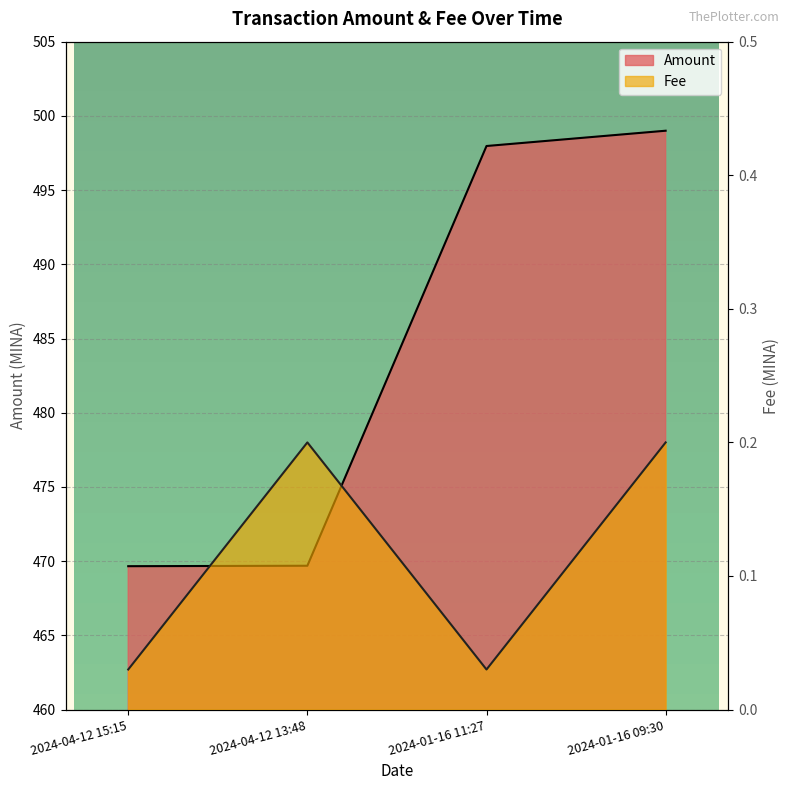

What are all the series names shown in the legend?

Amount, Fee